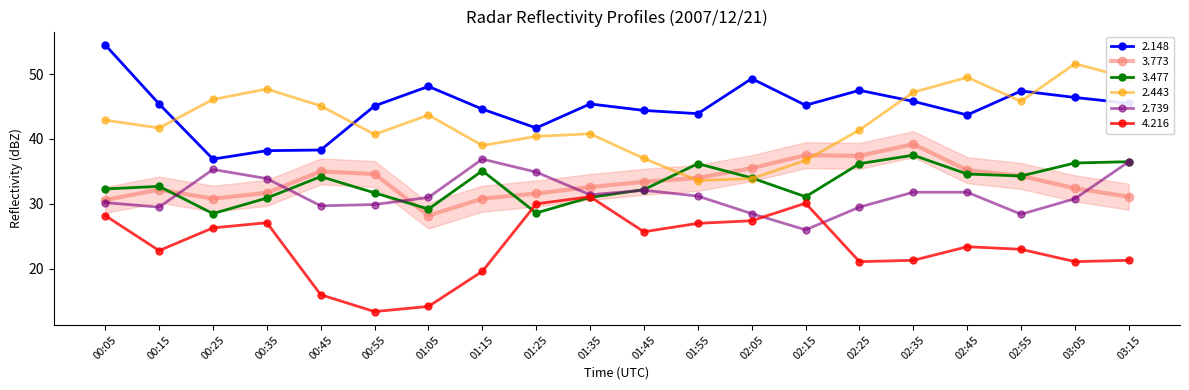

What value does the 4.216 series have at 02:15?

30.1